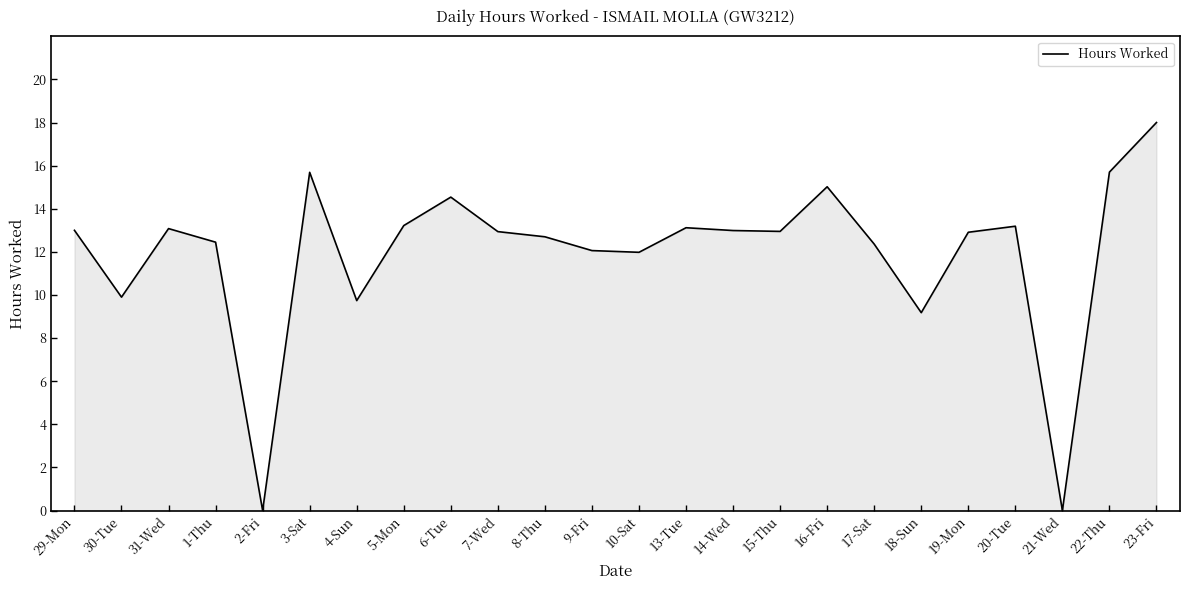

What is the change in value from 17-Sat to 23-Fri?

+5.6